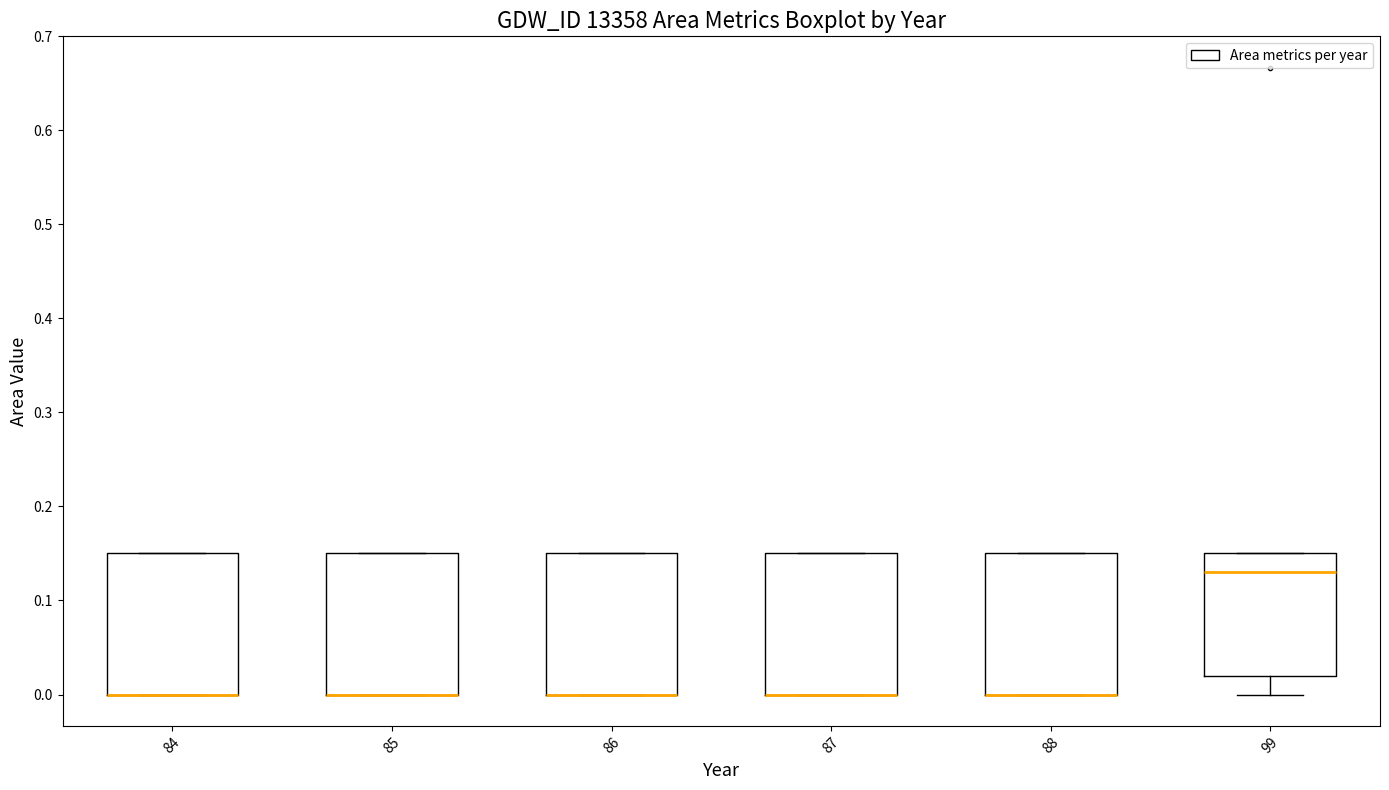

Where is the lower edge of the box at x = 85 on the y-axis? The values are not printed on the chart, so give them approximately, as read against the axis.

0.00